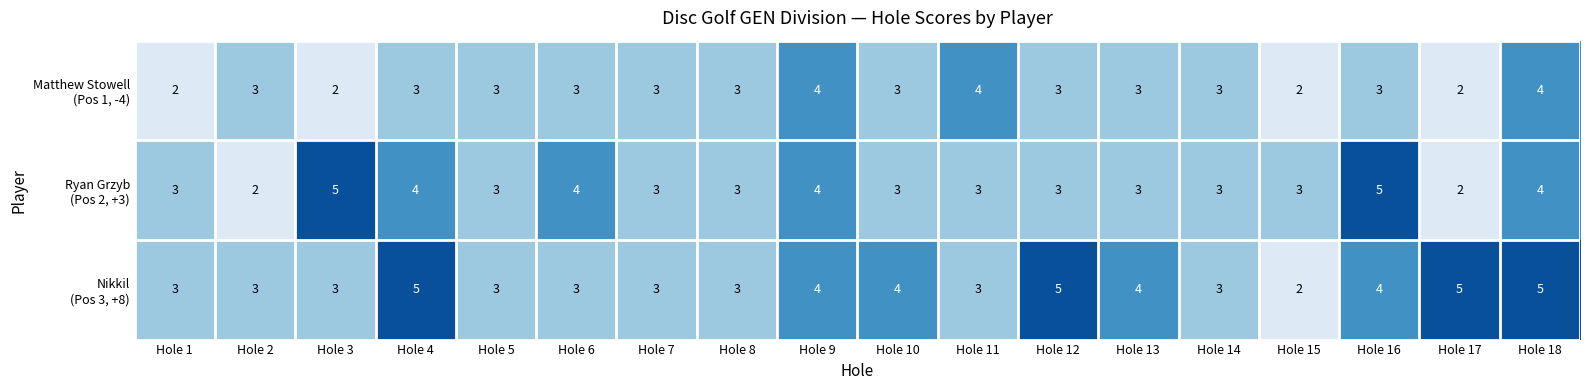

At which category is the sum across all series the highest?

Hole 18